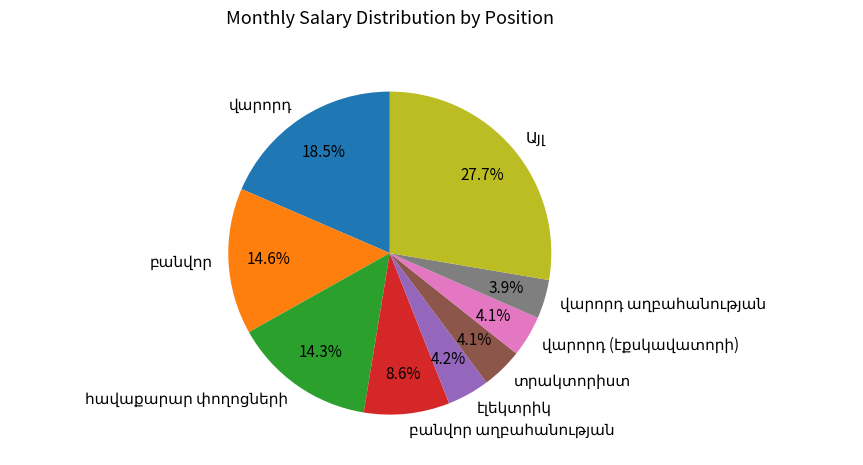

Is there any slice that represents more than half of the pie?

No